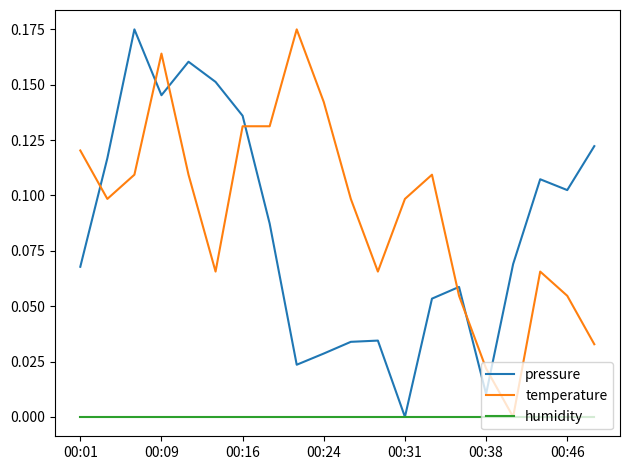

How many positive values does the temperature series have?

19